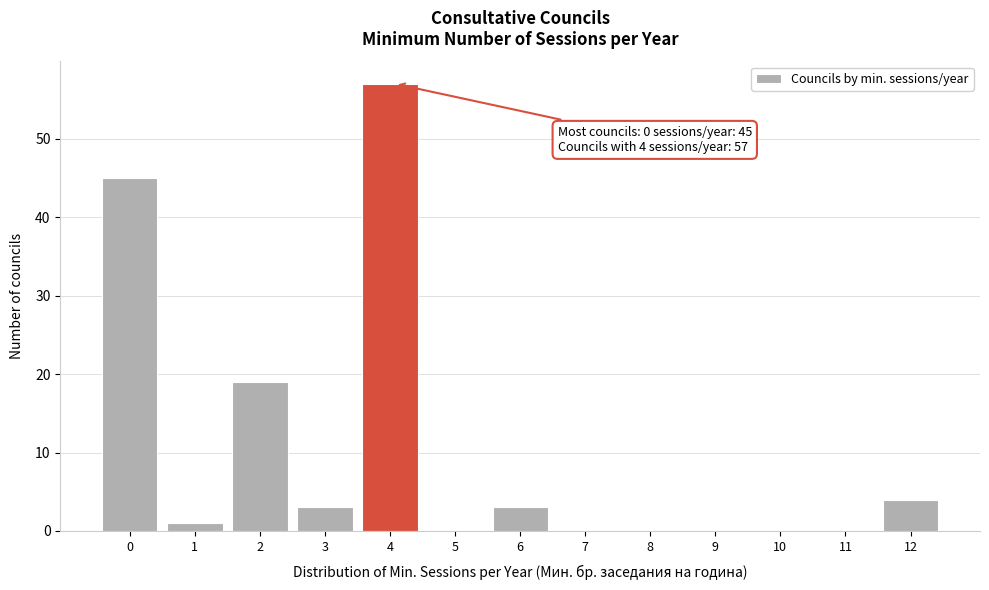

Reading right to left, what are all the values shown in this chart?

12=4	11=0	10=0	9=0	8=0	7=0	6=3	5=0	4=57	3=3	2=19	1=1	0=45